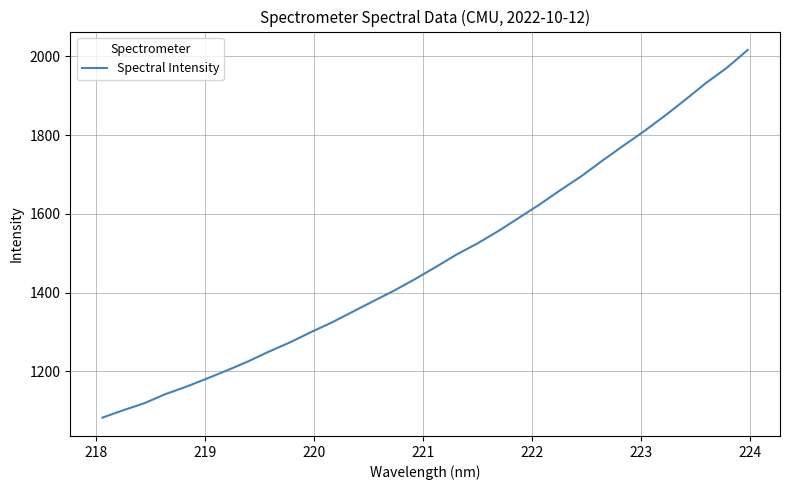

What is the maximum value shown in the chart?

2016.6